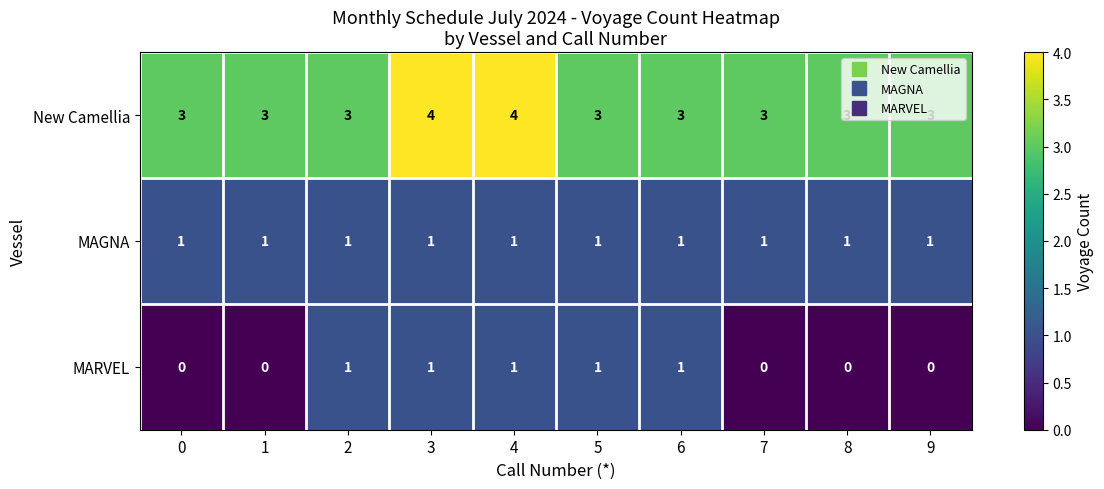

True or false: MAGNA has a value of 1 at 6.

True